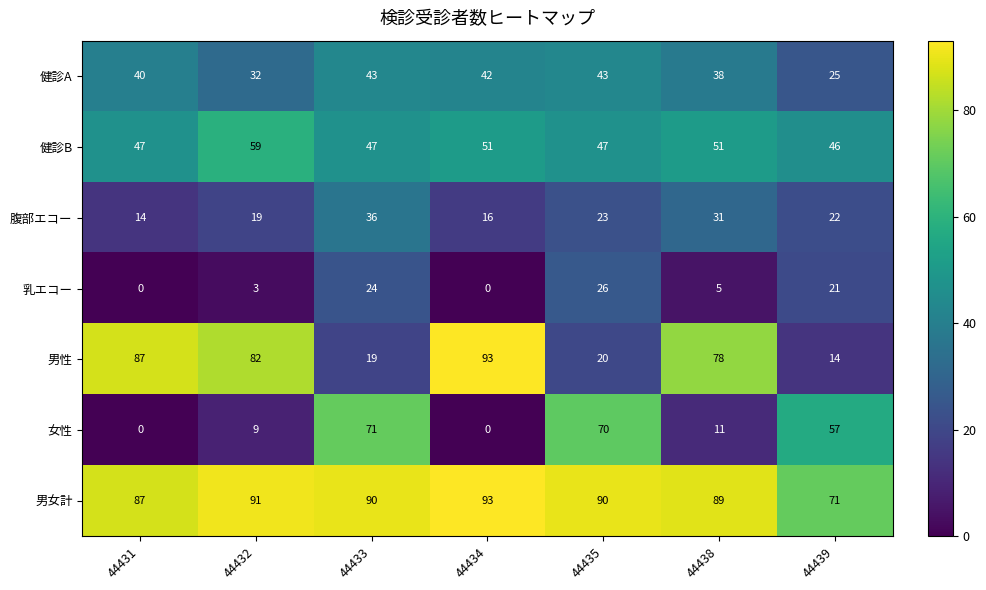

What is the maximum value shown in the chart?

93